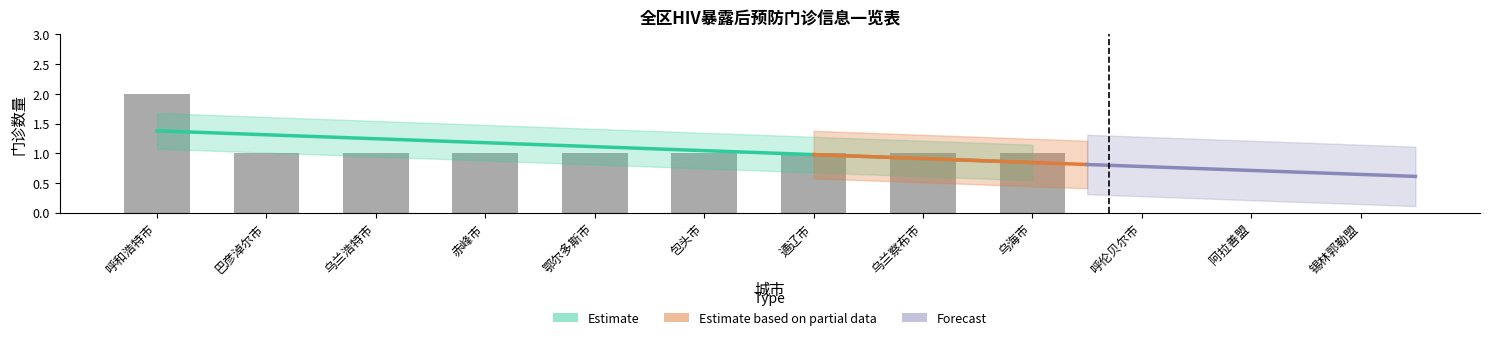

What is the ratio of the value at 乌海市 to the value at 乌兰浩特市?

1.0